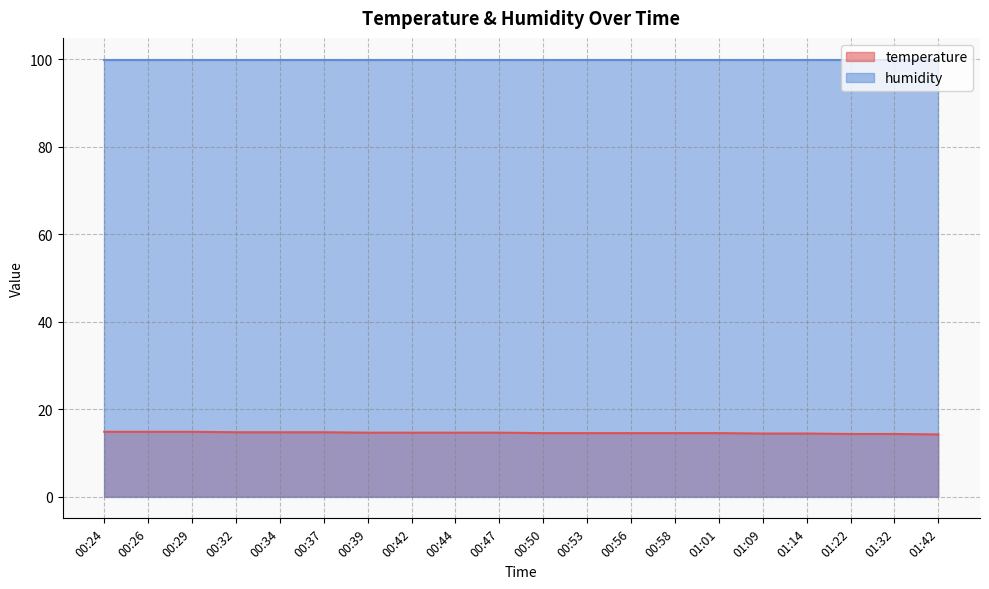

True or false: the data shows 14.8 at 00:24.

True